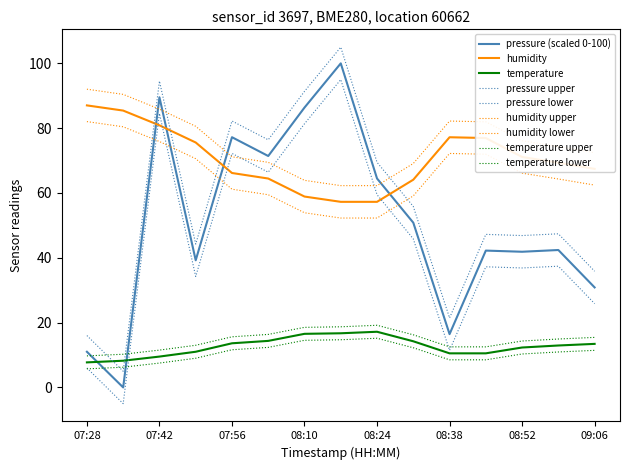

Does the chart have visible grid lines?

No